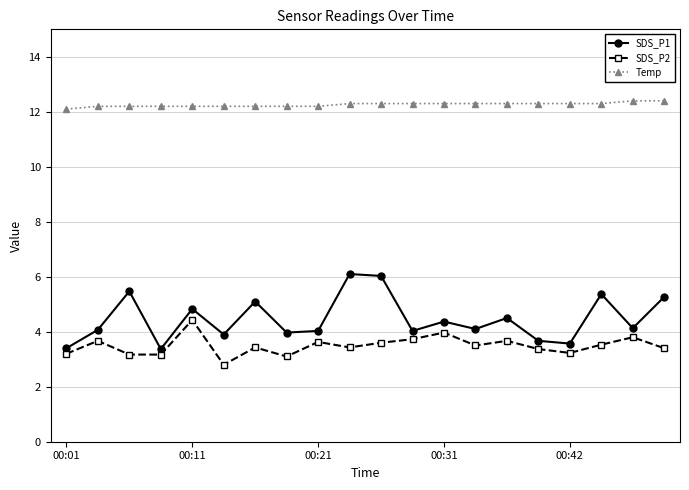

Which series has the widest spread of values?

SDS_P1